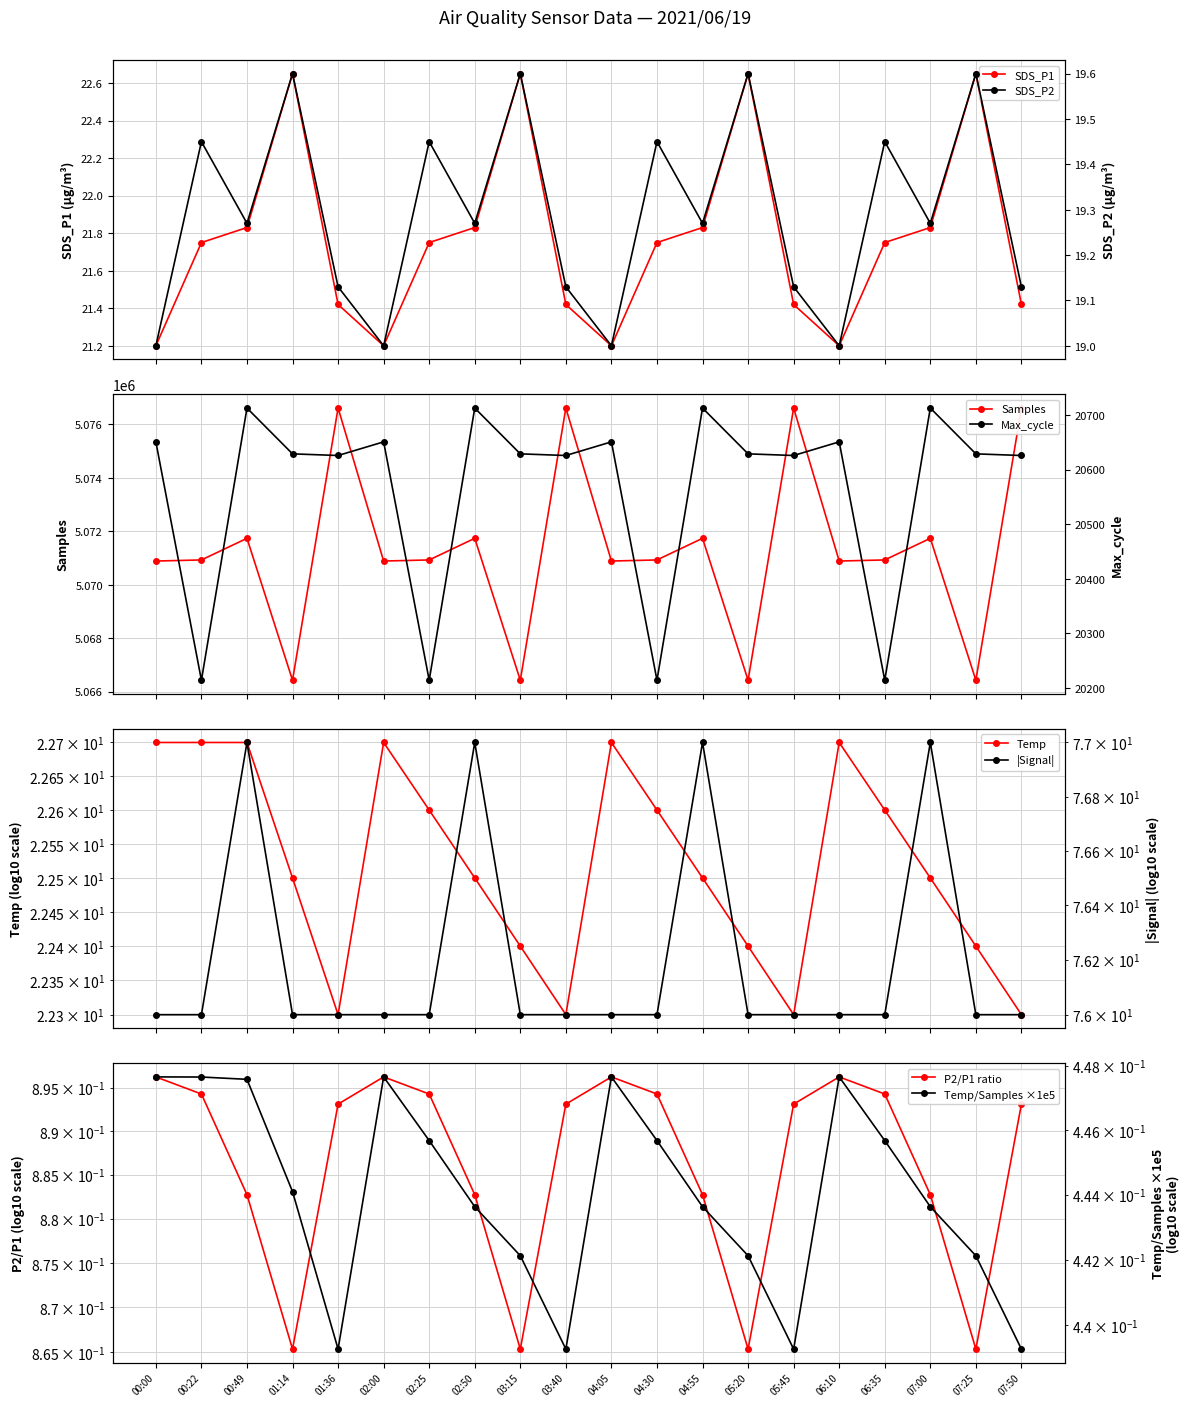

Where is the first local minimum for SDS_P2?

00:49